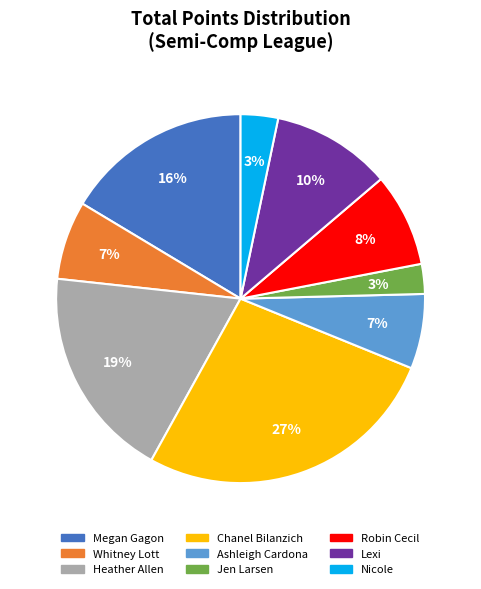

Combined, do Robin Cecil and Ashleigh Cardona account for over 50%?

No